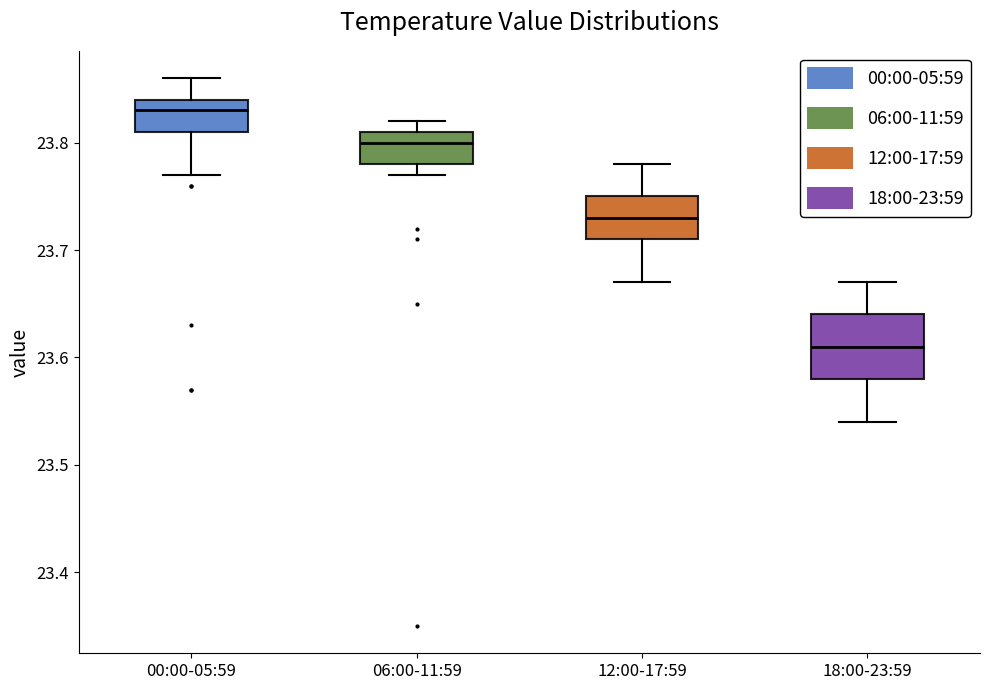

Reading left to right, read every box against the y-axis: the position of its median line, the range the box covers, and the ends of its whiskers. The values are not printed on the chart, so give them approximately, as read against the axis.

00:00-05:59: median 23.83, box 23.81 to 23.84, whiskers 23.77 to 23.86
06:00-11:59: median 23.80, box 23.78 to 23.81, whiskers 23.77 to 23.82
12:00-17:59: median 23.73, box 23.71 to 23.75, whiskers 23.67 to 23.78
18:00-23:59: median 23.61, box 23.58 to 23.64, whiskers 23.54 to 23.67